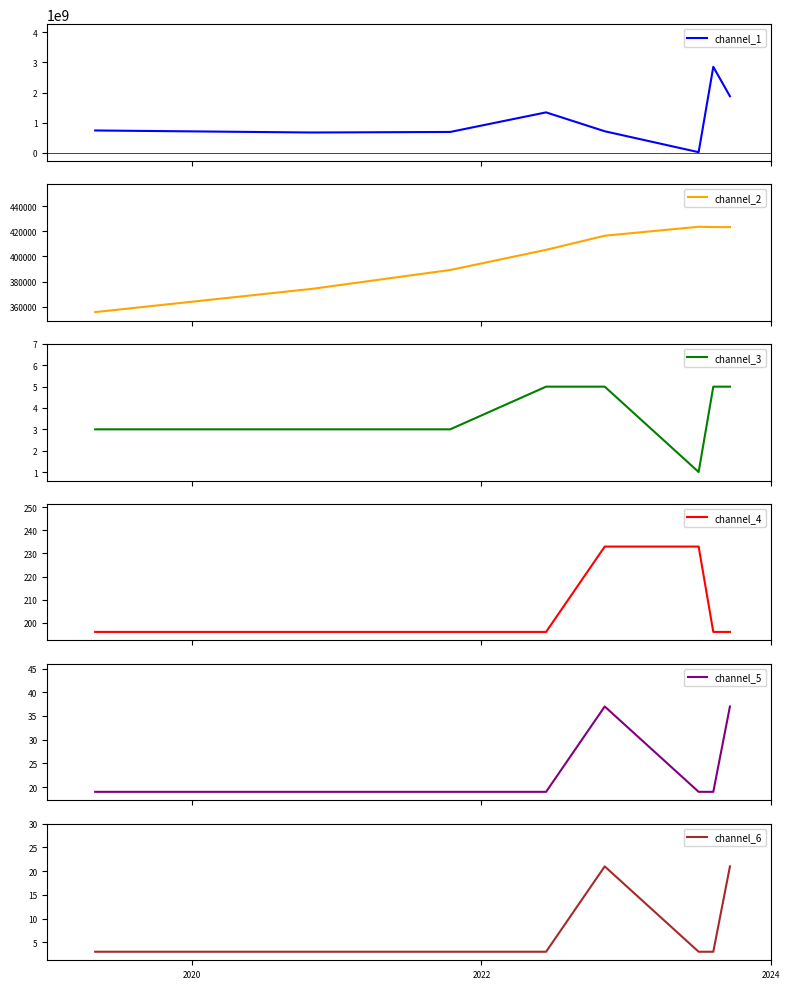

What is the spread (max minus min) of values at 2022?

695713657